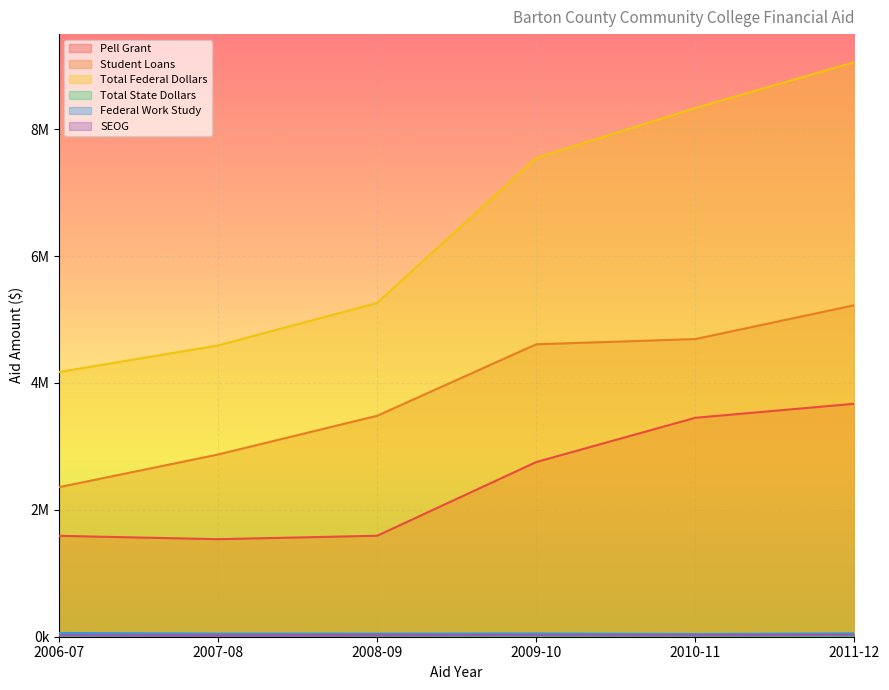

Which series has the largest range (max minus min)?

Total Federal Dollars